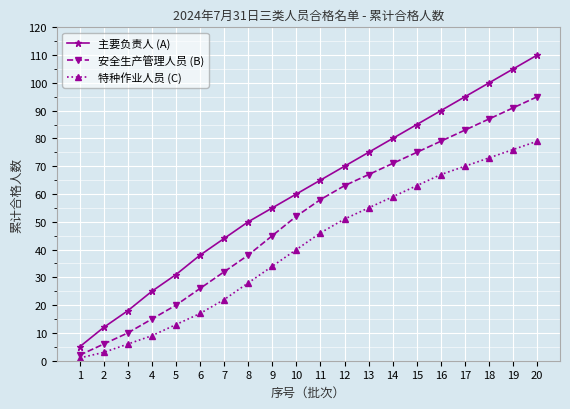

At which label does 特种作业人员 (C) reach its minimum?

1